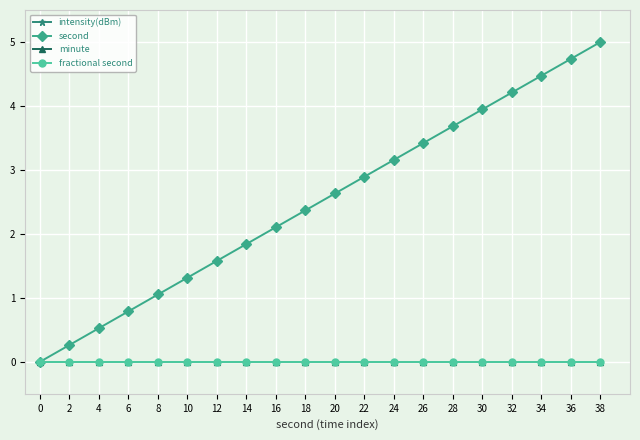

Reading left to right, transcribe all the data shown in this chart.

intensity(dBm): 0.0	0.0	0.0	0.0	0.0	0.0	0.0	0.0	0.0	0.0	0.0	0.0	0.0	0.0	0.0	0.0	0.0	0.0	0.0	0.0
second: 0.0	0.3	0.5	0.8	1.1	1.3	1.6	1.8	2.1	2.4	2.6	2.9	3.2	3.4	3.7	3.9	4.2	4.5	4.7	5.0
minute: 0.0	0.0	0.0	0.0	0.0	0.0	0.0	0.0	0.0	0.0	0.0	0.0	0.0	0.0	0.0	0.0	0.0	0.0	0.0	0.0
fractional second: 0.0	0.0	0.0	0.0	0.0	0.0	0.0	0.0	0.0	0.0	0.0	0.0	0.0	0.0	0.0	0.0	0.0	0.0	0.0	0.0